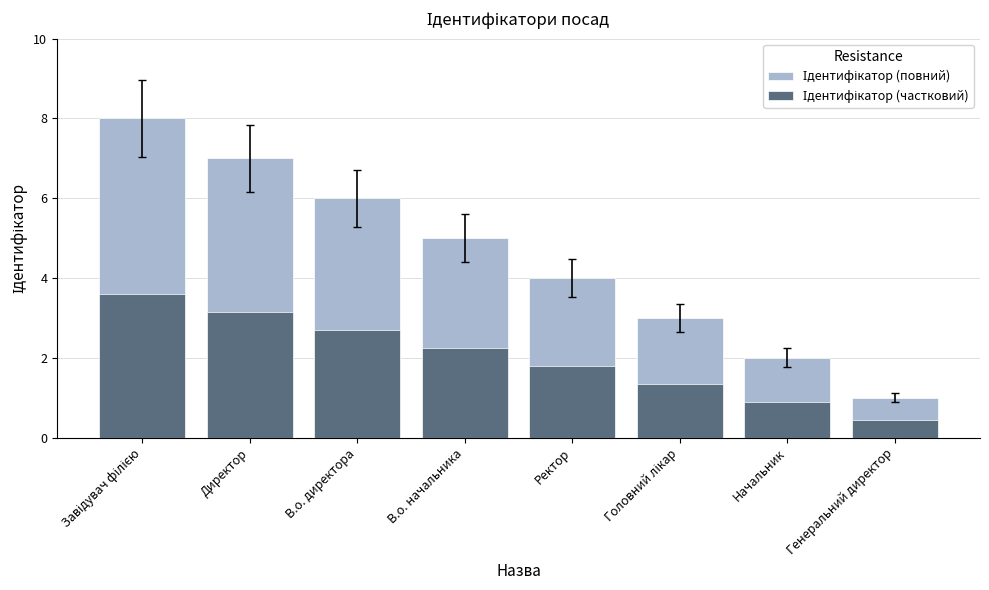

How many bars are there in each group?

2